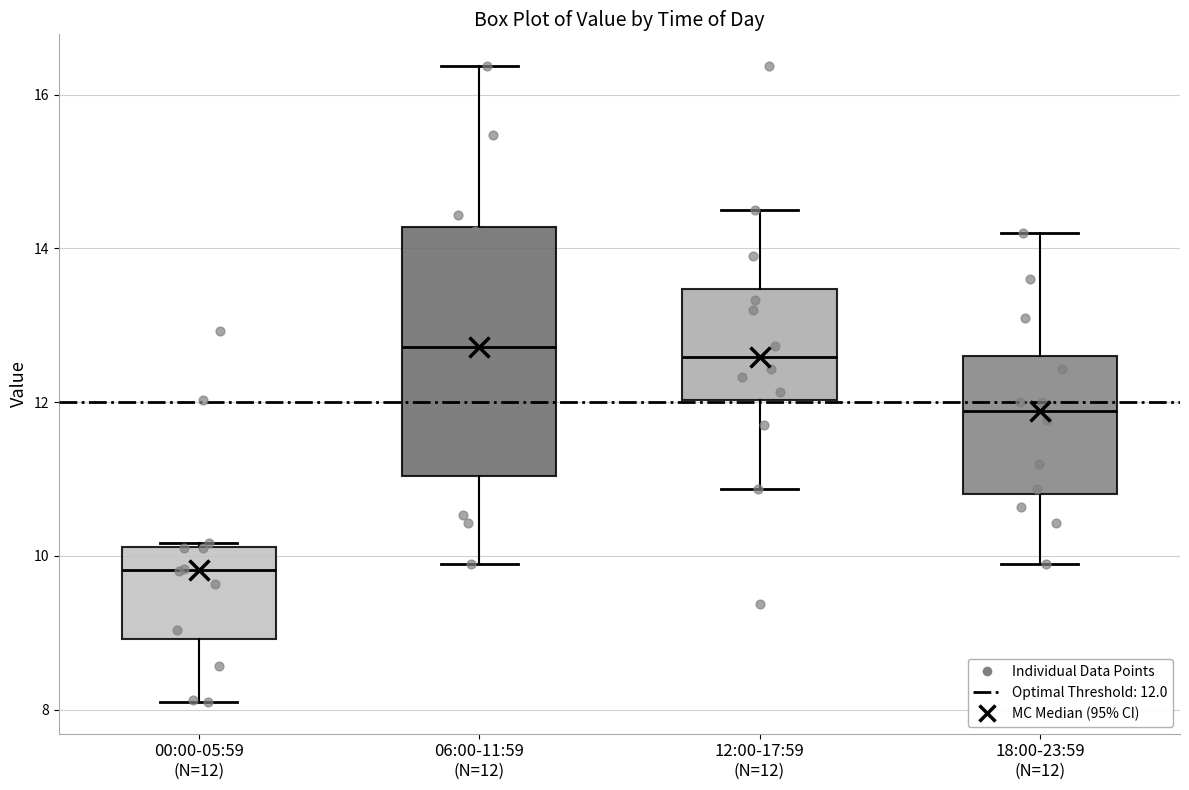

Where does the median line of the box for 12:00-17:59 (N=12) sit on the y-axis? The values are not printed on the chart, so give them approximately, as read against the axis.

12.6